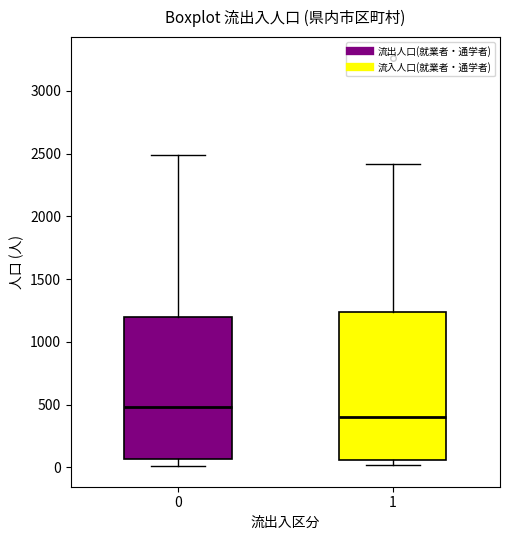

Reading left to right, transcribe this box plot: for each box, give where its median line is, the range the box spans, and where its two whiskers end, as read against the y-axis. The values are not printed on the chart, so give them approximately, as read against the axis.

0: median 500, box 50 to 1200, whiskers 0 to 2500
1: median 400, box 50 to 1250, whiskers 0 to 2400